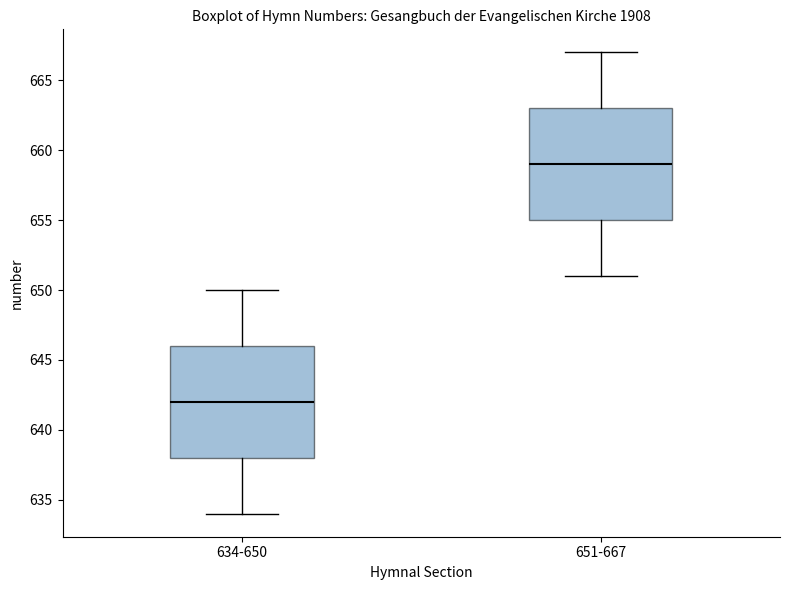

Reading left to right, read every box against the y-axis: the position of its median line, the range the box covers, and the ends of its whiskers. The values are not printed on the chart, so give them approximately, as read against the axis.

634-650: median 642, box 638 to 646, whiskers 634 to 650
651-667: median 659, box 655 to 663, whiskers 651 to 667